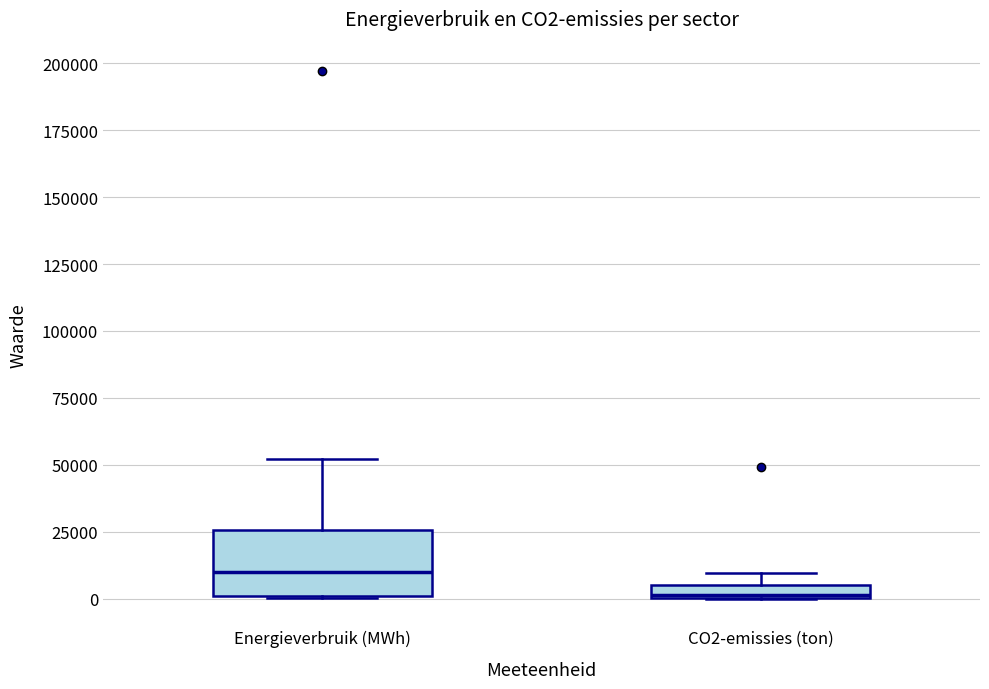

Where does the median line of the box for Energieverbruik (MWh) sit on the y-axis? The values are not printed on the chart, so give them approximately, as read against the axis.

10000